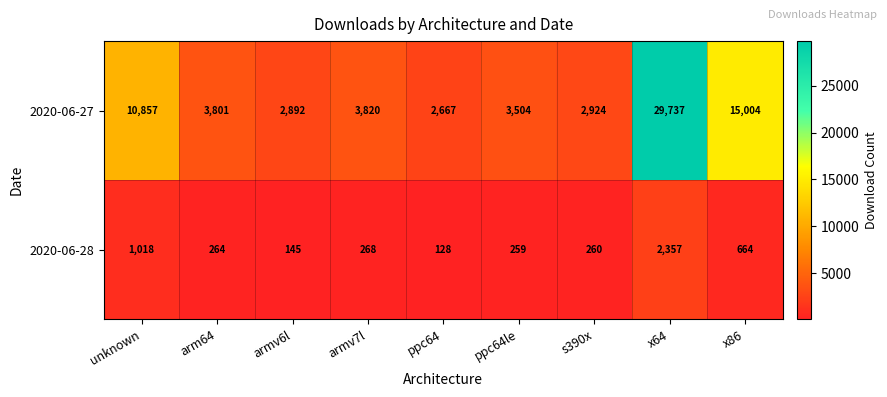

True or false: 2020-06-27 has a value of 19024 at x64.

False